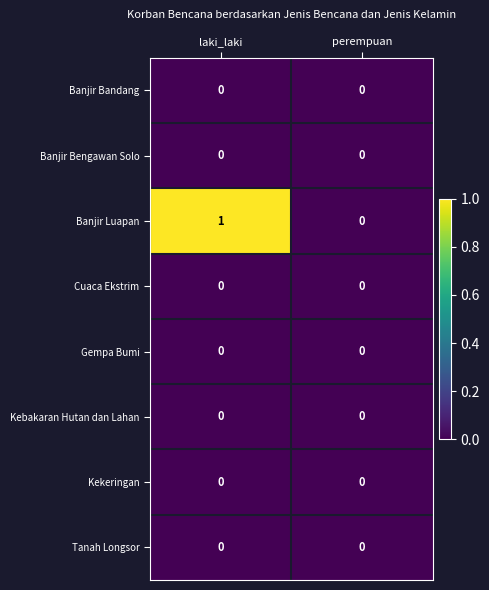

Is it true that Kebakaran Hutan dan Lahan equals 0 at perempuan?

True